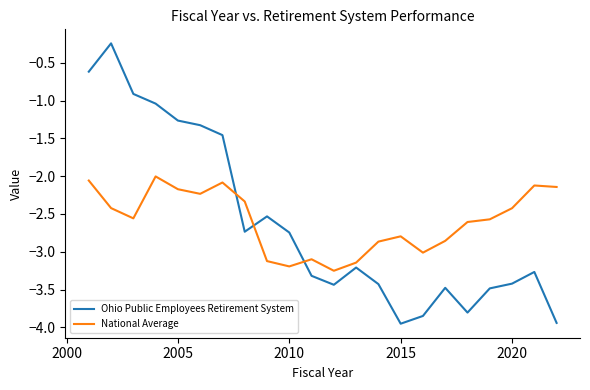

Which series has the widest spread of values?

Ohio Public Employees Retirement System